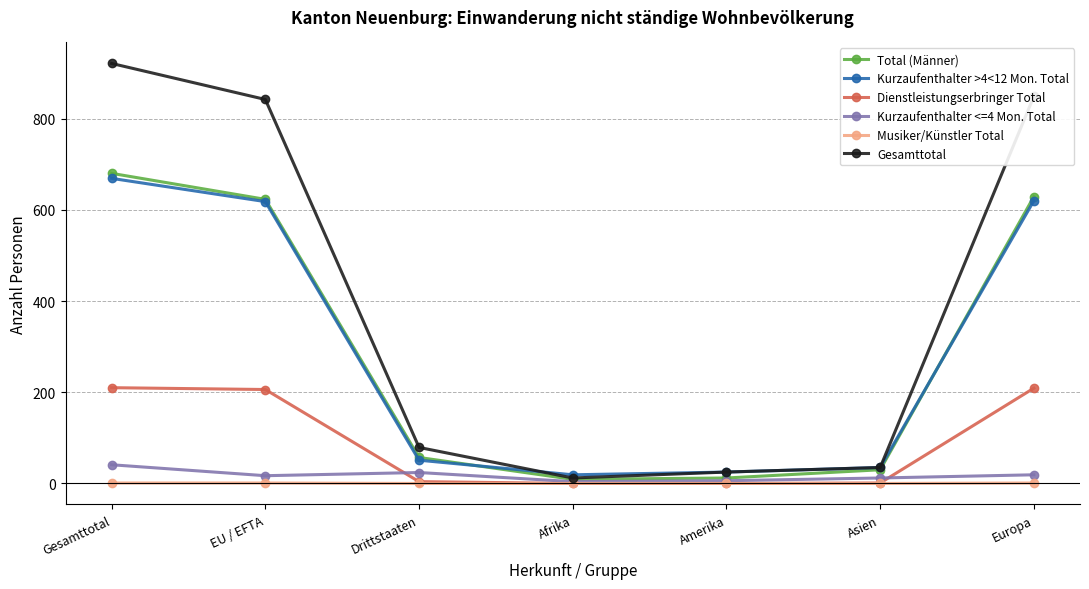

True or false: Total (Männer) and Kurzaufenthalter >4<12 Mon. Total intersect in this chart.

True